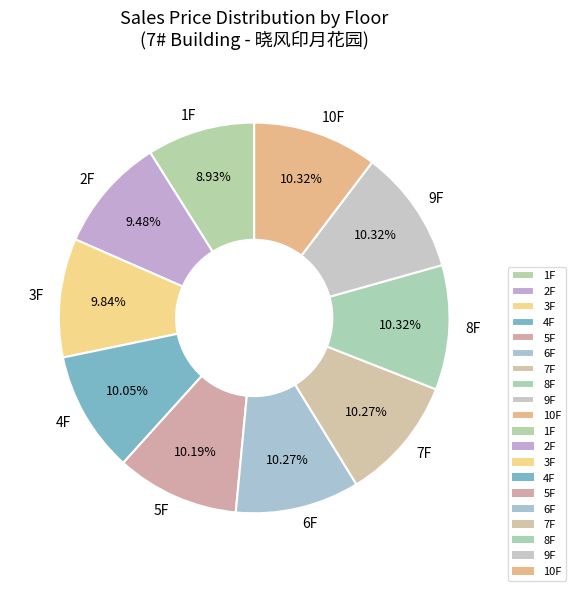

Do 8F and 10F together represent more than half of the pie?

No